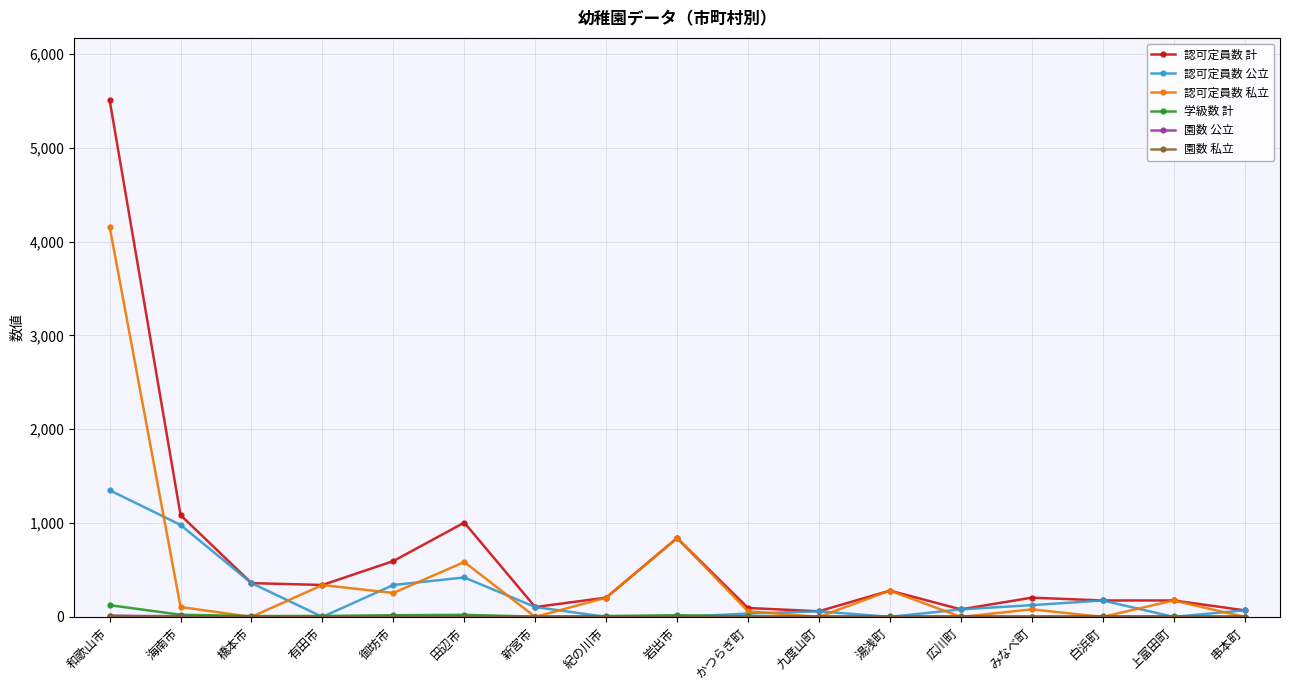

At which category does 認可定員数 公立 reach its first local peak?

田辺市